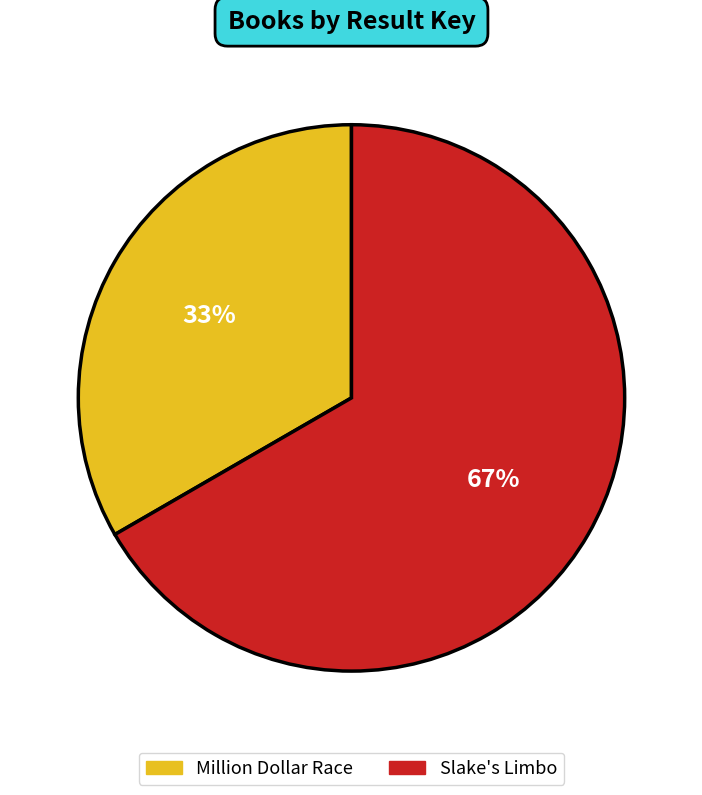

The Million Dollar Race slice represents 47% of the pie. True or false?

False